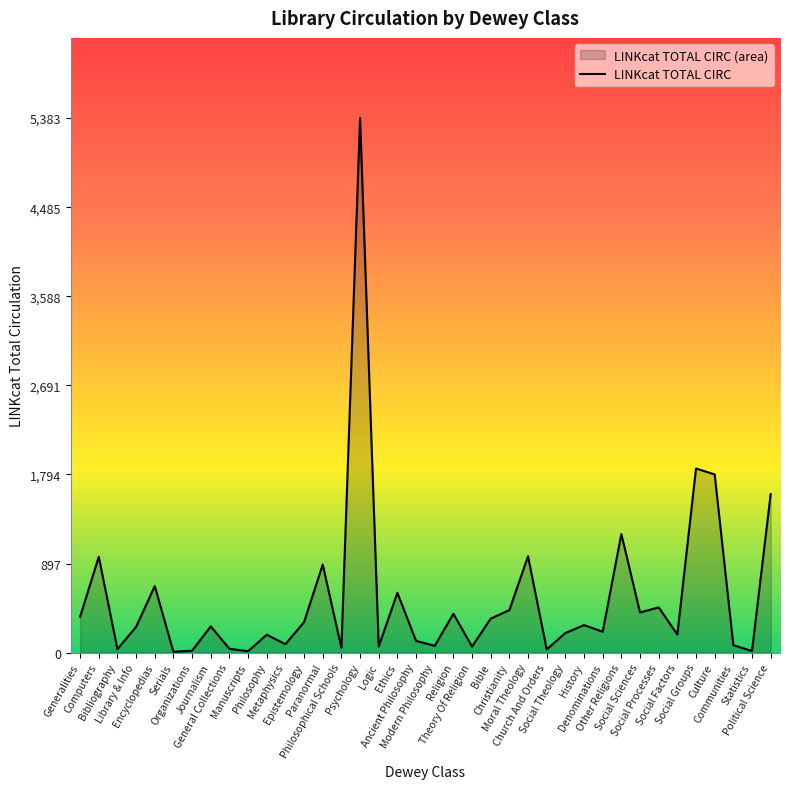

How many points are lower than both their immediate neighbors (excluding endpoints)?

13